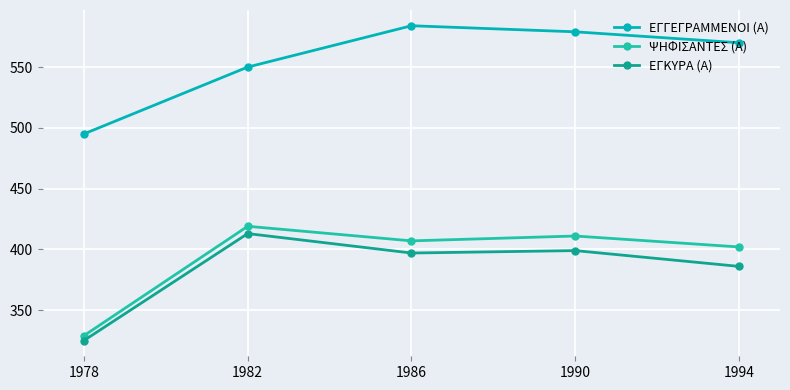

What are all the series names shown in the legend?

ΕΓΓΕΓΡΑΜΜΕΝΟΙ (Α), ΨΗΦΙΣΑΝΤΕΣ (Α), ΕΓΚΥΡΑ (Α)